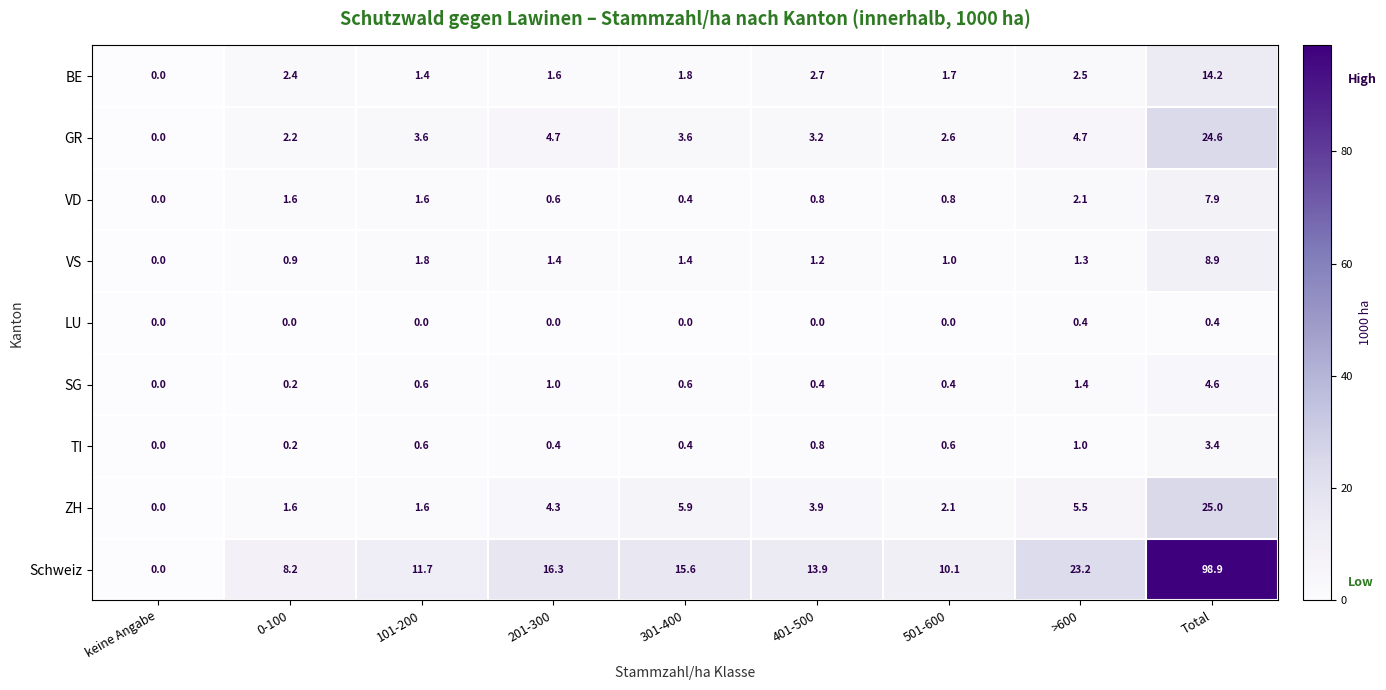

Which series has the widest spread of values?

Schweiz